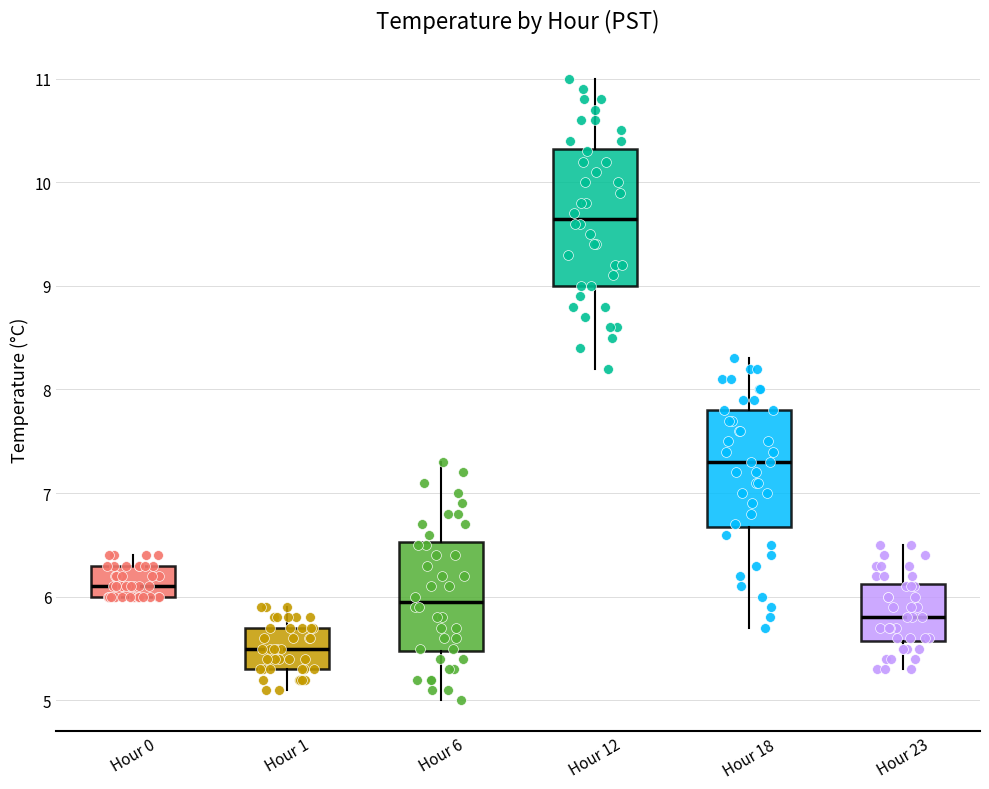

Which box's median line is the highest?

Hour 12